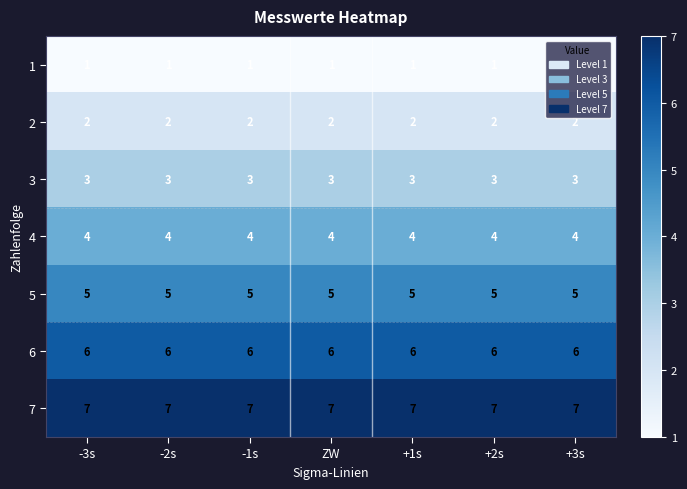

True or false: 4 has a value of 5 at -3s.

False